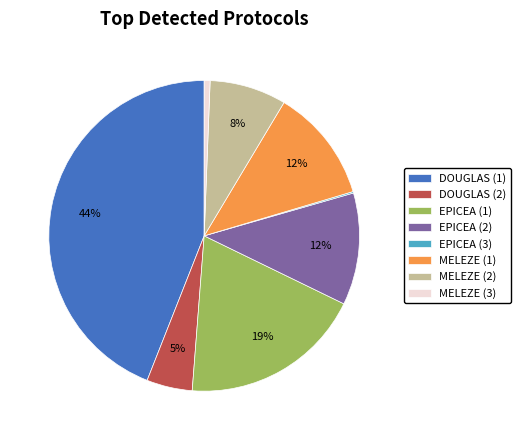

Between MELEZE (2) and EPICEA (2), which is larger?

EPICEA (2)